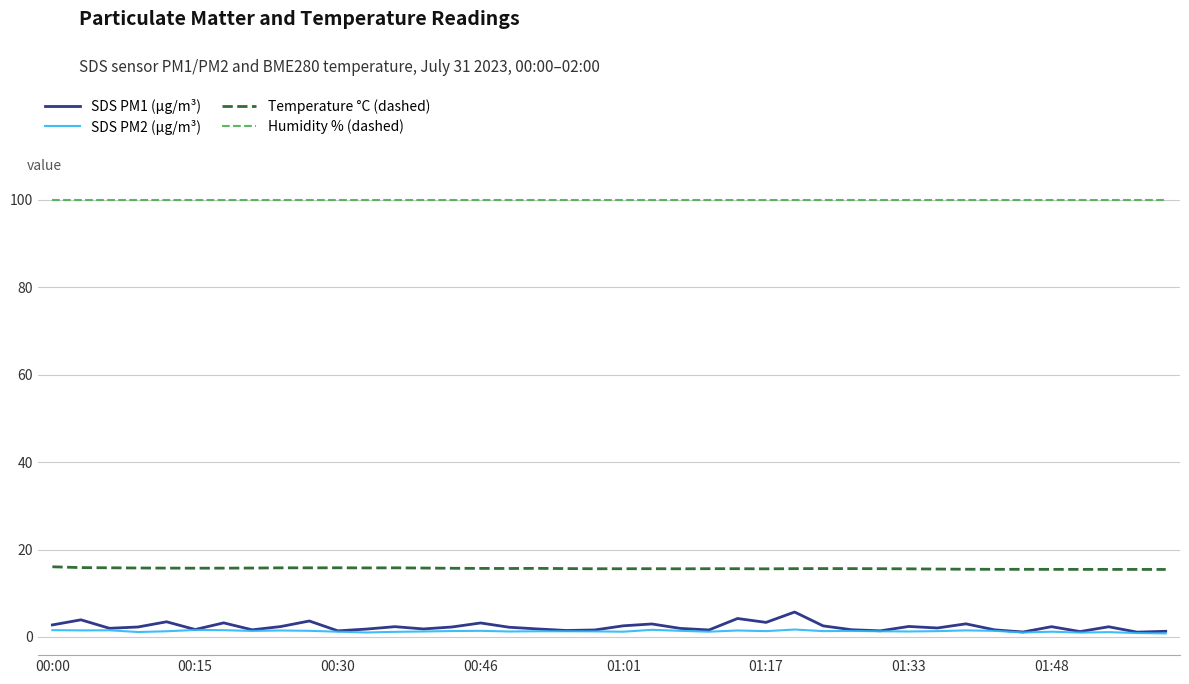

What is the lowest value of the Humidity % (dashed) series?

100.0